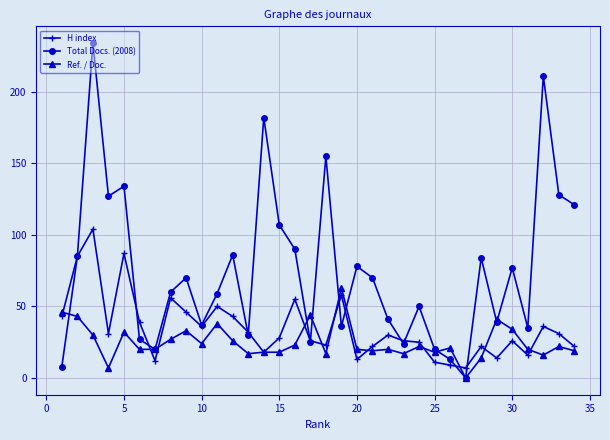

True or false: H index has more than 1 interior local peaks.

True